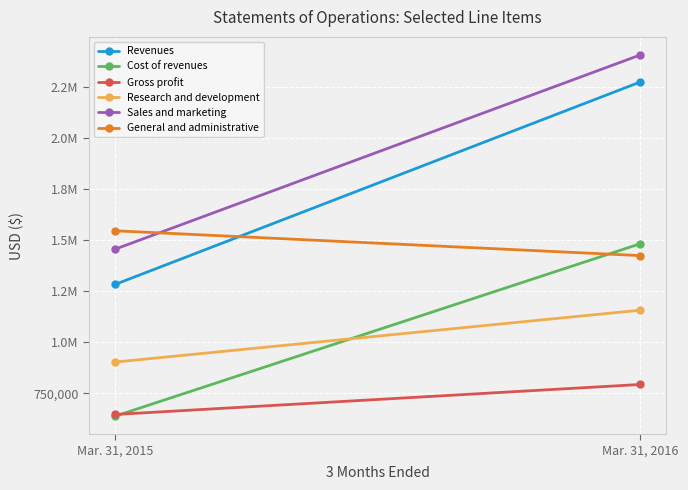

Reading left to right, list all the values displayed in this chart.

Revenues: Mar. 31, 2015=1282960	Mar. 31, 2016=2275247
Cost of revenues: Mar. 31, 2015=637261	Mar. 31, 2016=1482513
Gross profit: Mar. 31, 2015=645699	Mar. 31, 2016=792734
Research and development: Mar. 31, 2015=902542	Mar. 31, 2016=1156790
Sales and marketing: Mar. 31, 2015=1455686	Mar. 31, 2016=2407879
General and administrative: Mar. 31, 2015=1546090	Mar. 31, 2016=1424341